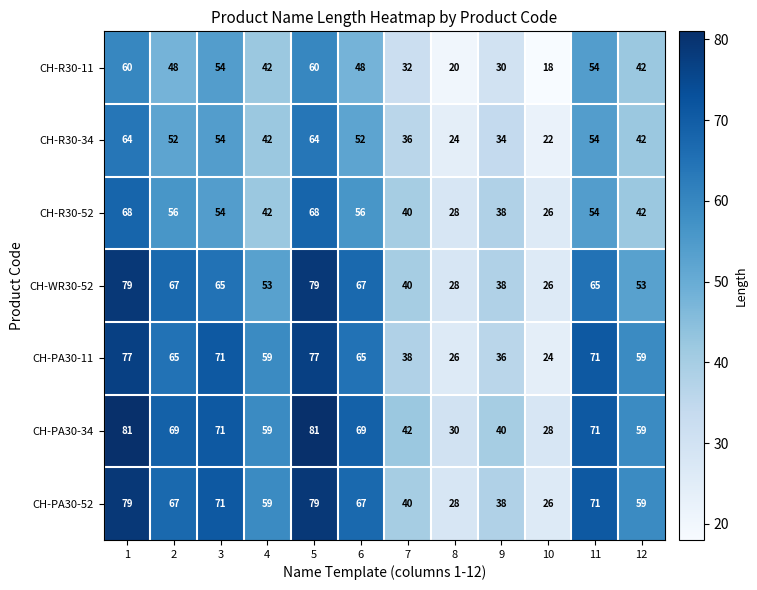

Which series changed the most between 8 and 12?

CH-PA30-11